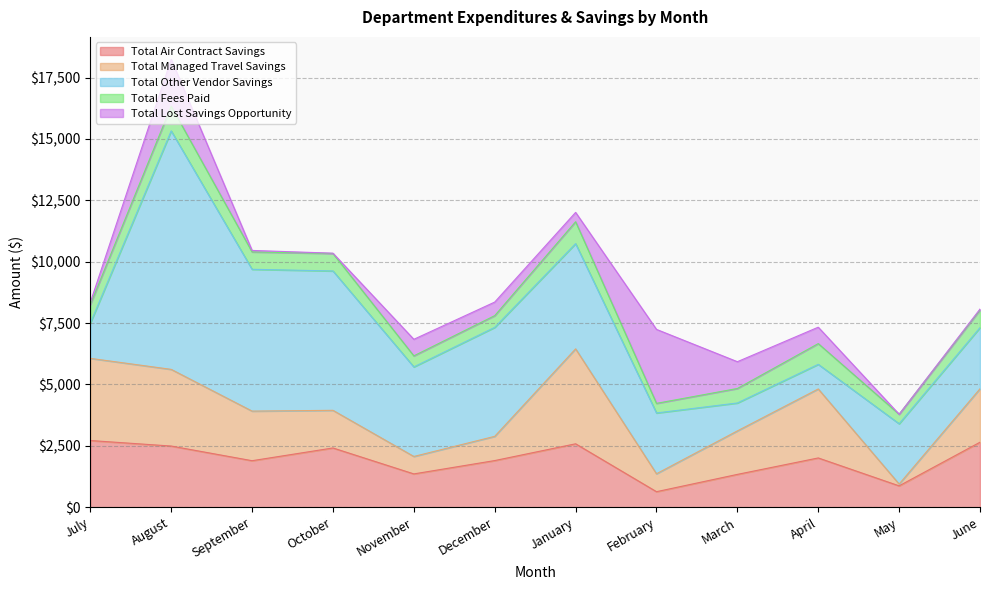

What is the difference between the Total Lost Savings Opportunity values at April and June?

629.5